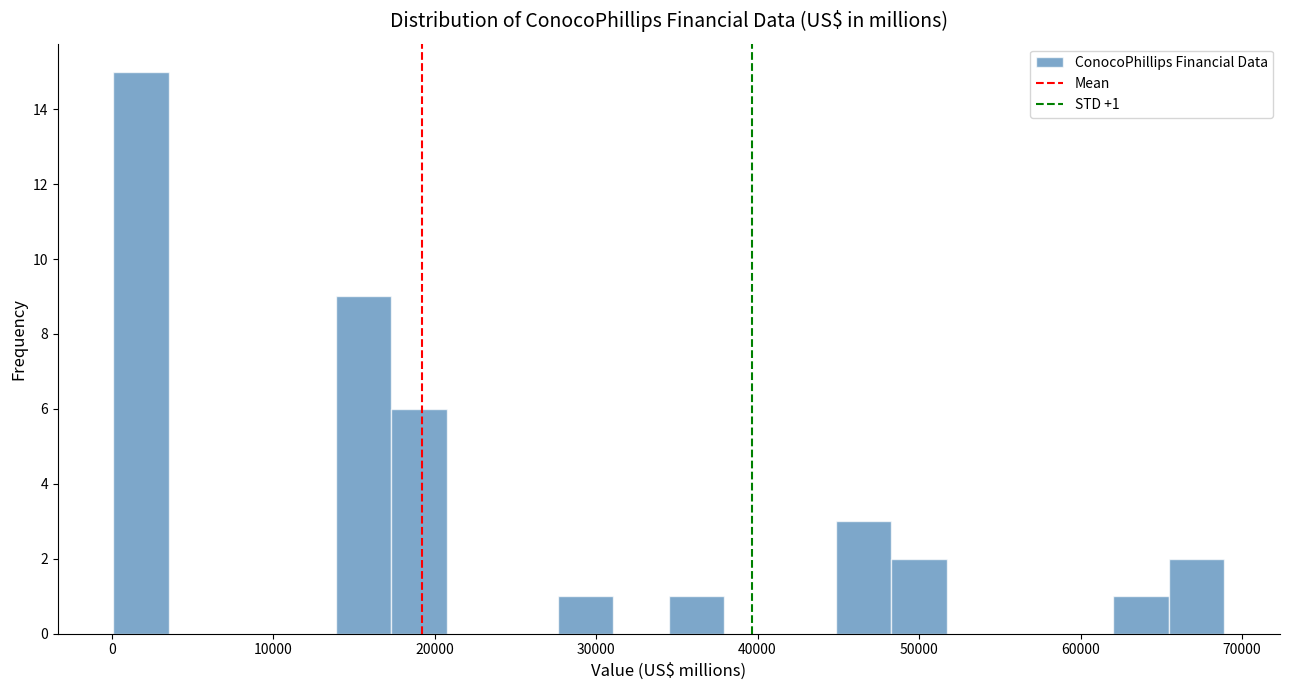

Read against the x-axis, roughly where is the centre of the tallest bar?

2000